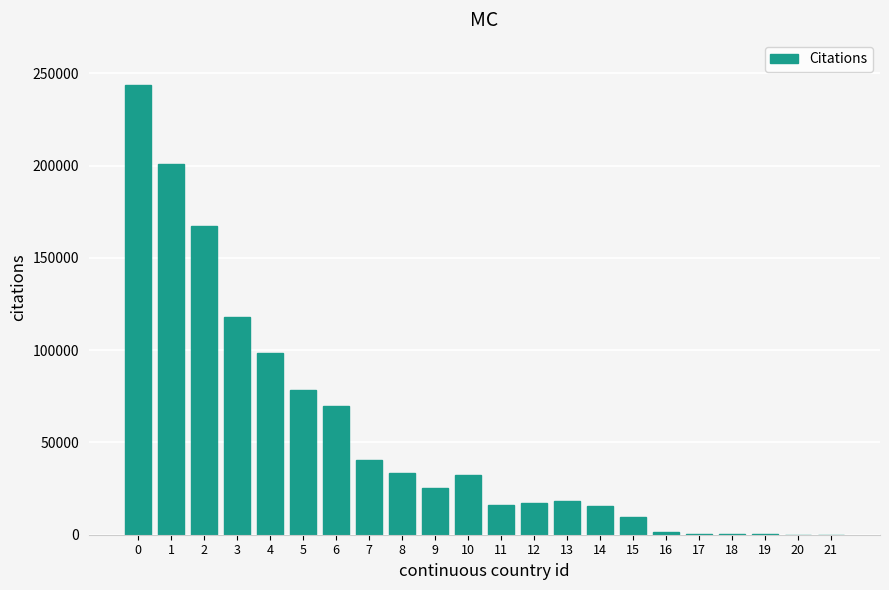

What is the sum of the values at 1 and 18?

201042